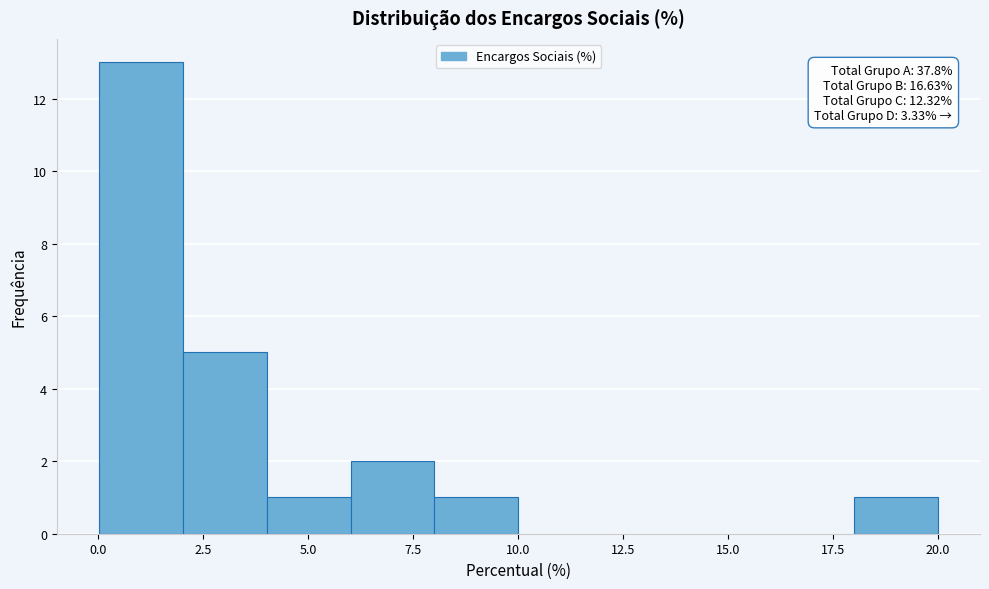

Read against the x-axis, roughly where is the centre of the tallest bar?

1.0